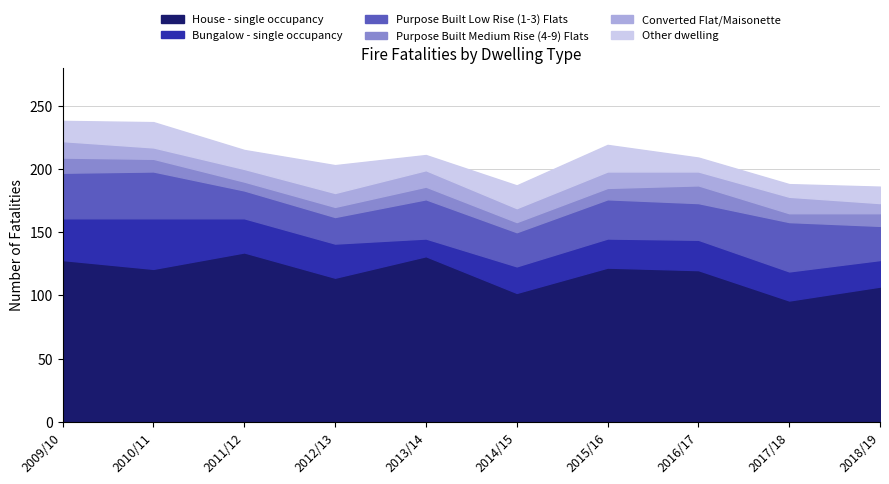

What is the label of the 4th point from the right?

2015/16